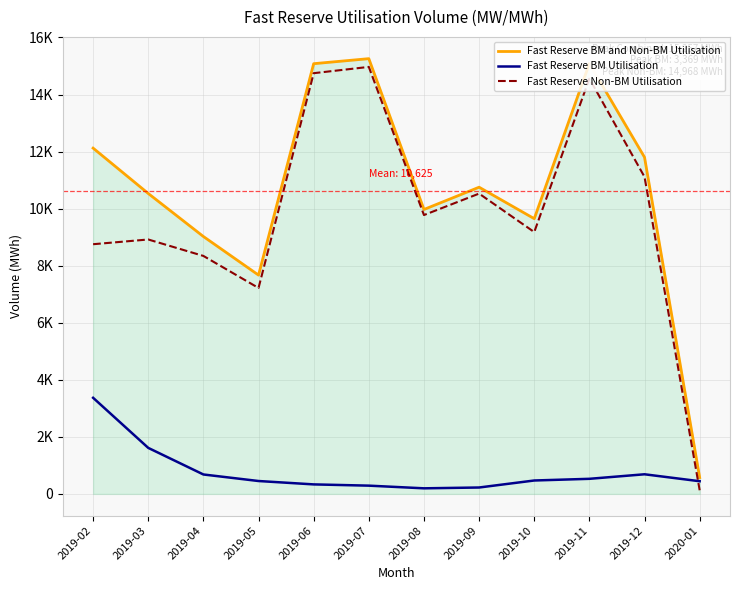

What are all the series names shown in the legend?

Fast Reserve BM and Non-BM Utilisation, Fast Reserve BM Utilisation, Fast Reserve Non-BM Utilisation